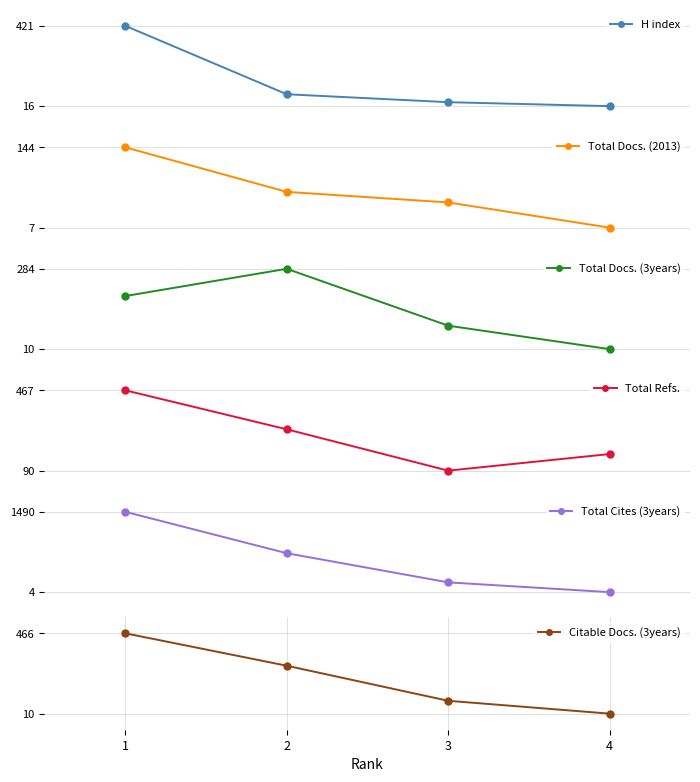

The value of Total Docs. (3years) at 4 is 7. True or false?

False